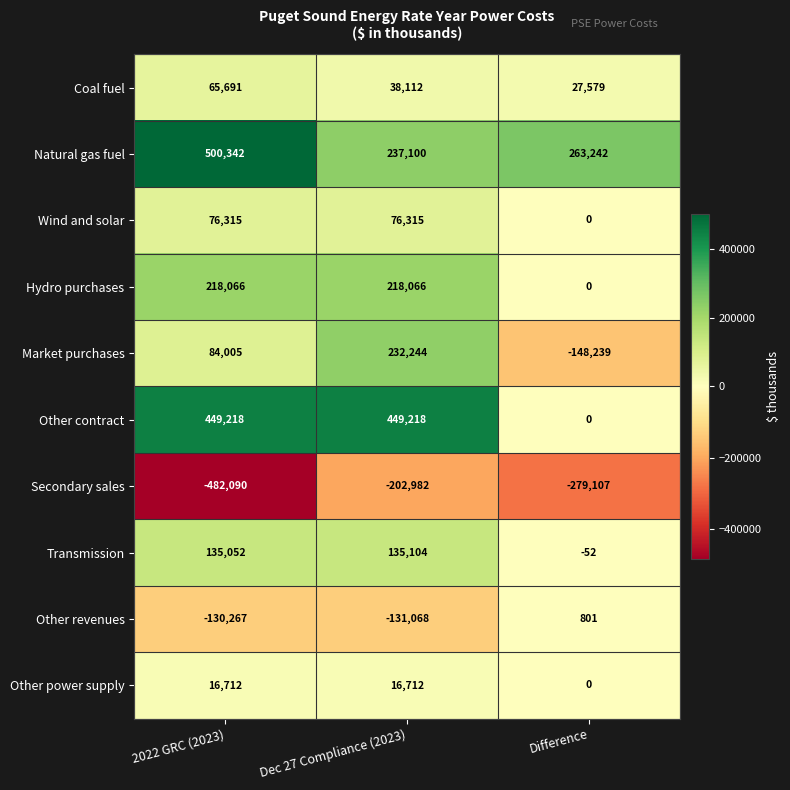

Which series has the largest total across all categories?

Natural gas fuel